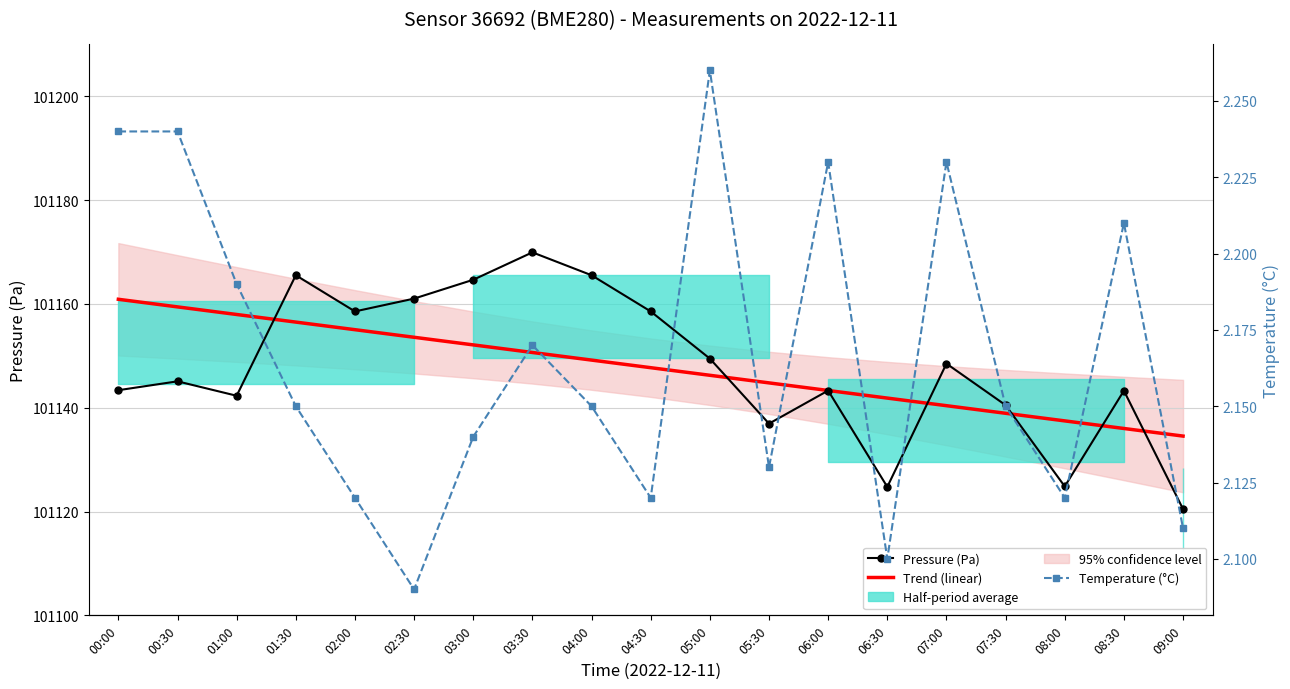

What is the total value across all series at 08:30?

202281.5